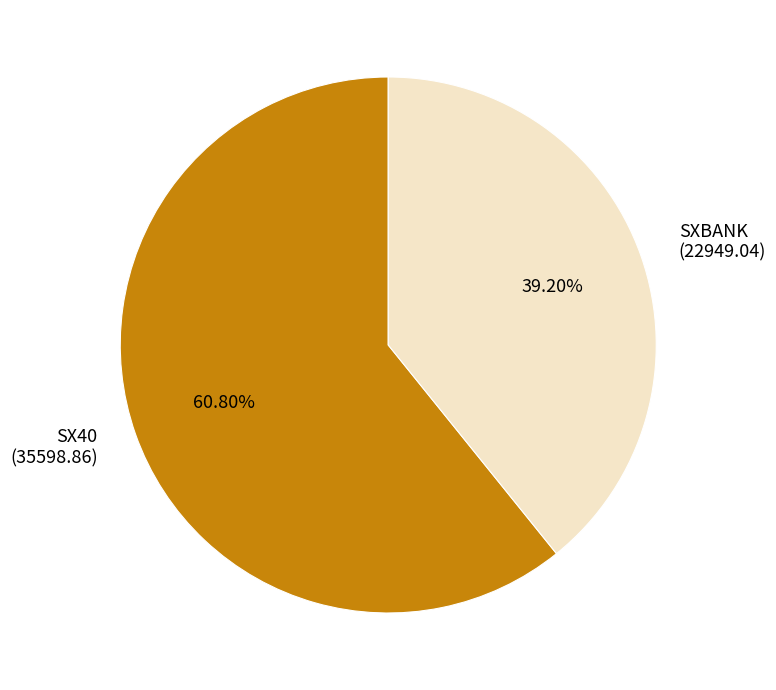

Does any single category account for the majority?

Yes